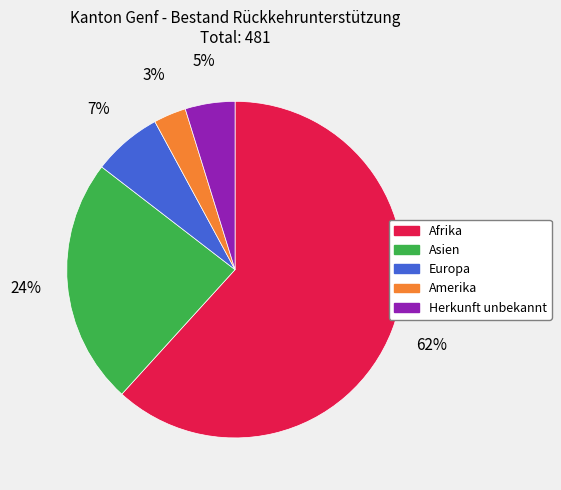

To the nearest percent, what percentage of the pie is Herkunft unbekannt?

5%